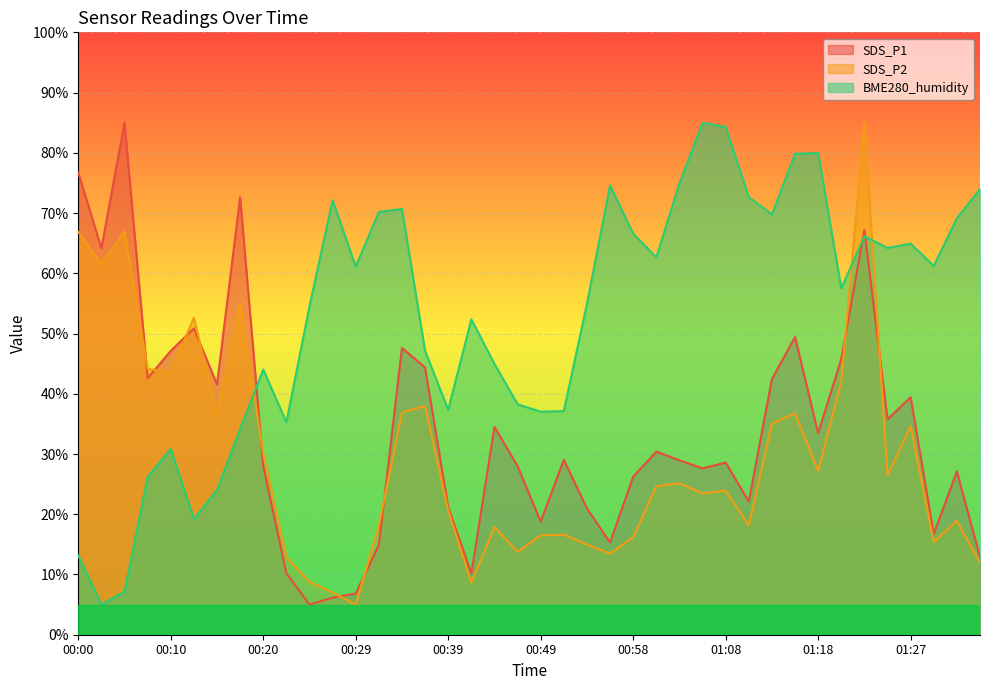

Reading left to right, what are all the values shown in this chart?

SDS_P1: 76.7	64.2	85.0	42.6	47.1	50.8	41.5	72.6	28.0	10.2	5.0	6.2	6.8	14.9	47.6	44.3	21.2	10.2	34.5	28.0	18.8	29.0	21.0	15.3	26.2	30.4	29.0	27.6	28.6	22.1	42.4	49.4	33.5	45.8	67.2	35.8	39.4	16.7	27.1	12.9
SDS_P2: 66.9	61.5	67.0	44.1	43.6	52.6	36.6	54.9	30.1	12.9	8.7	7.0	5.0	18.1	36.9	38.0	20.6	8.6	17.9	13.8	16.5	16.6	15.0	13.5	16.2	24.7	25.1	23.4	23.9	18.1	35.1	36.7	27.2	42.1	85.0	26.5	34.6	15.4	18.9	12.0
BME280_humidity: 13.1	5.0	7.2	26.2	30.8	19.2	24.0	34.1	44.0	35.3	54.5	72.1	61.1	70.2	70.7	47.1	37.3	52.4	44.9	38.3	37.0	37.1	54.9	74.6	66.6	62.7	74.9	85.0	84.3	72.6	69.8	79.9	80.0	57.5	66.2	64.2	64.9	61.2	69.1	74.0